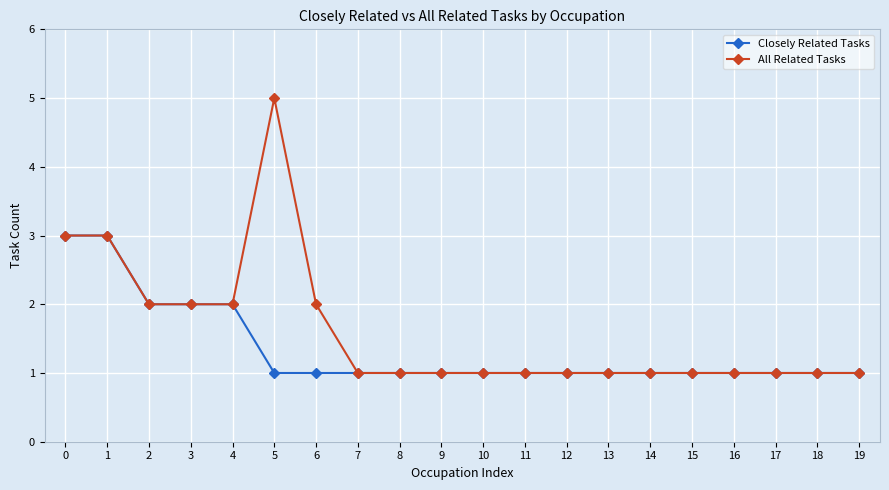

Which label corresponds to the largest value in the chart?

5